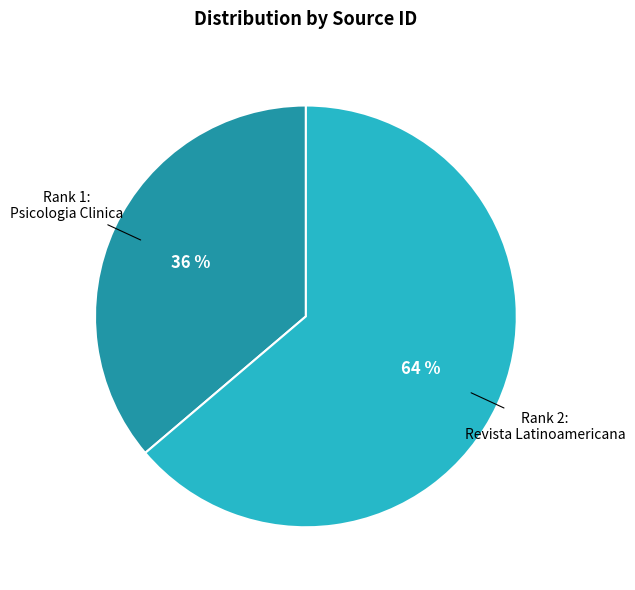

Does any single category account for the majority?

Yes